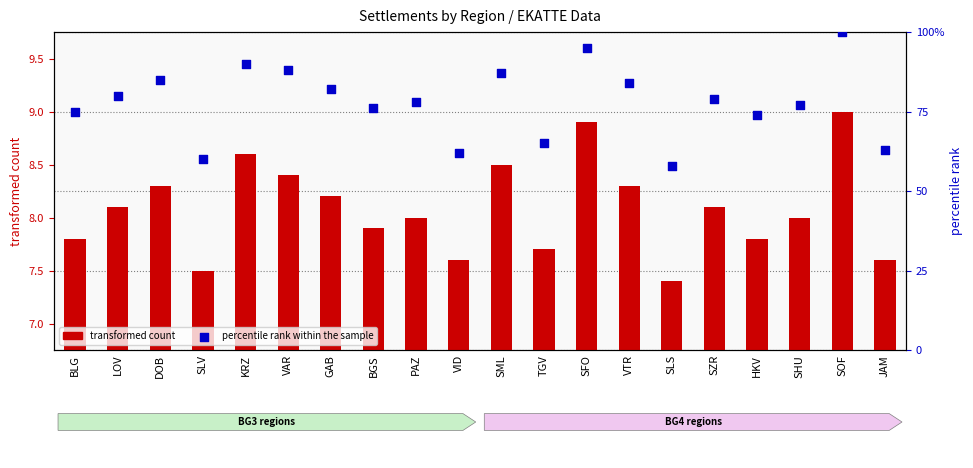

What is the total value across all series at LOV?

88.1